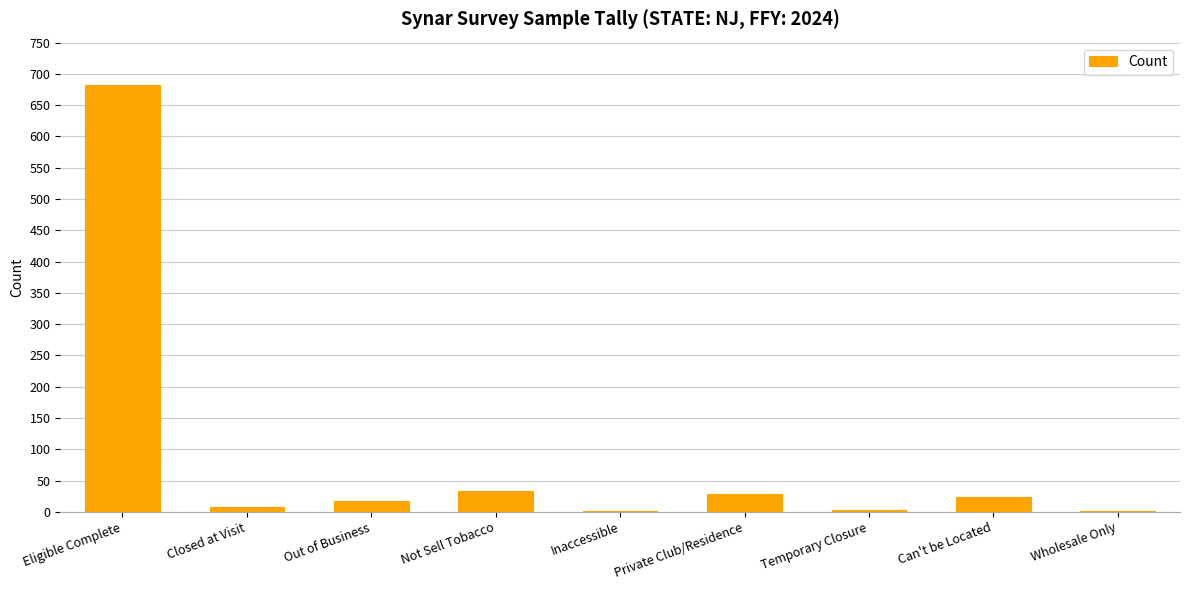

Where is the data nearest to the value 341?

Not Sell Tobacco